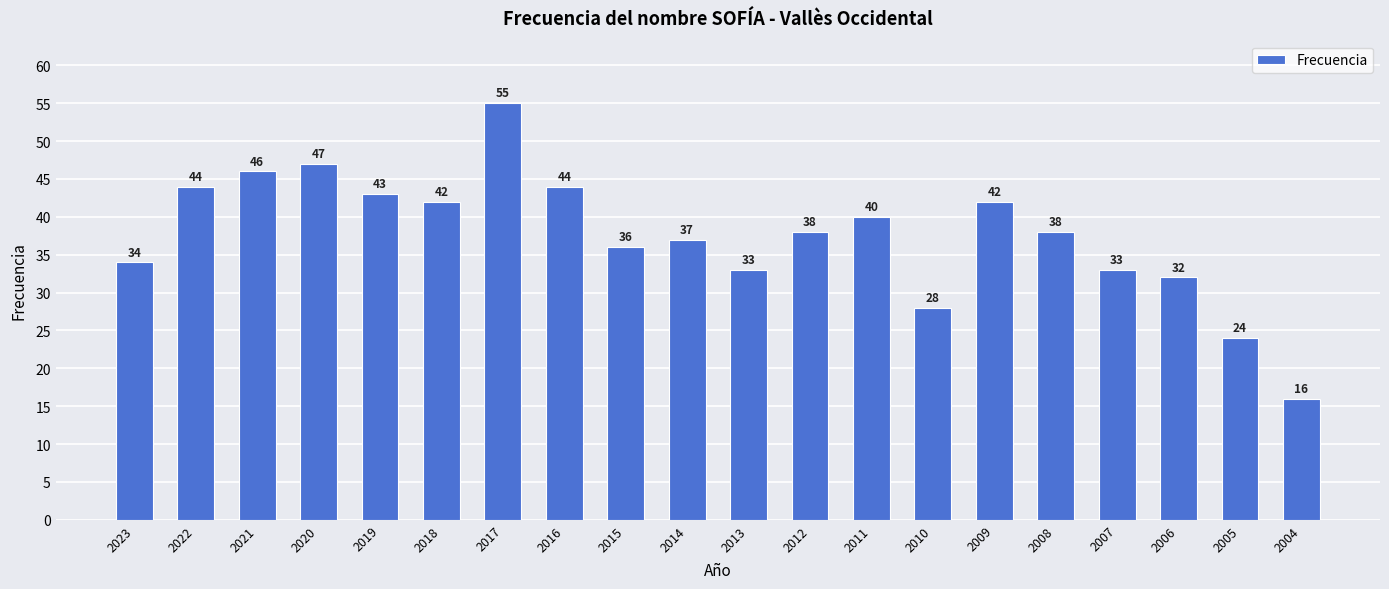

Does the chart contain any negative values?

No